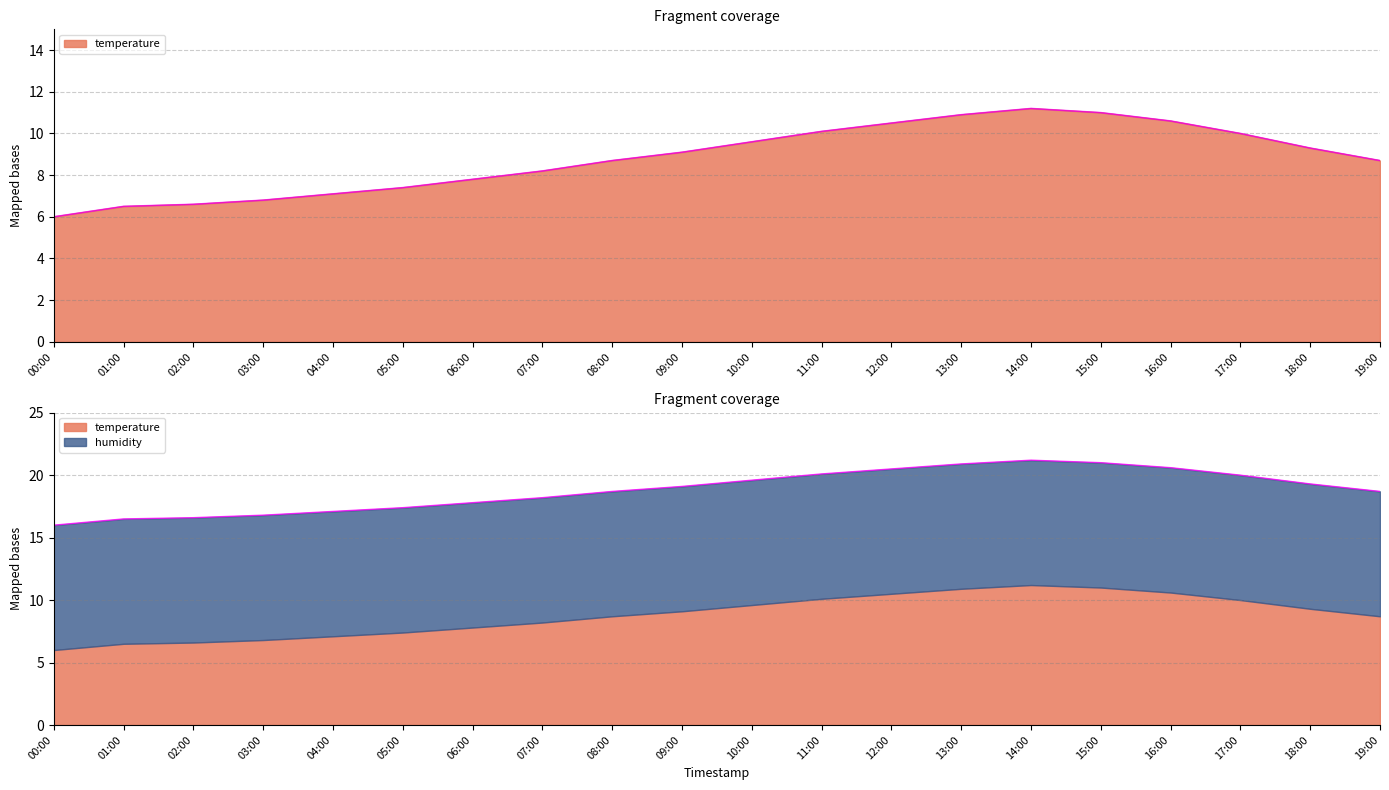

How many points are higher than both their immediate neighbors (excluding endpoints)?

1